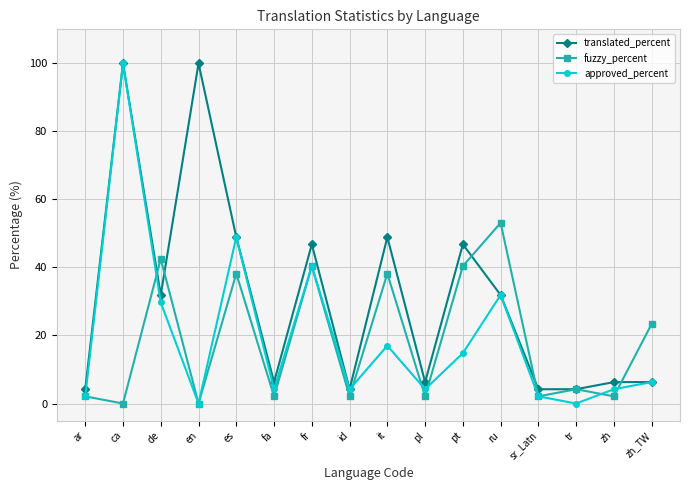

True or false: fuzzy_percent has a value of 42.5 at de.

True